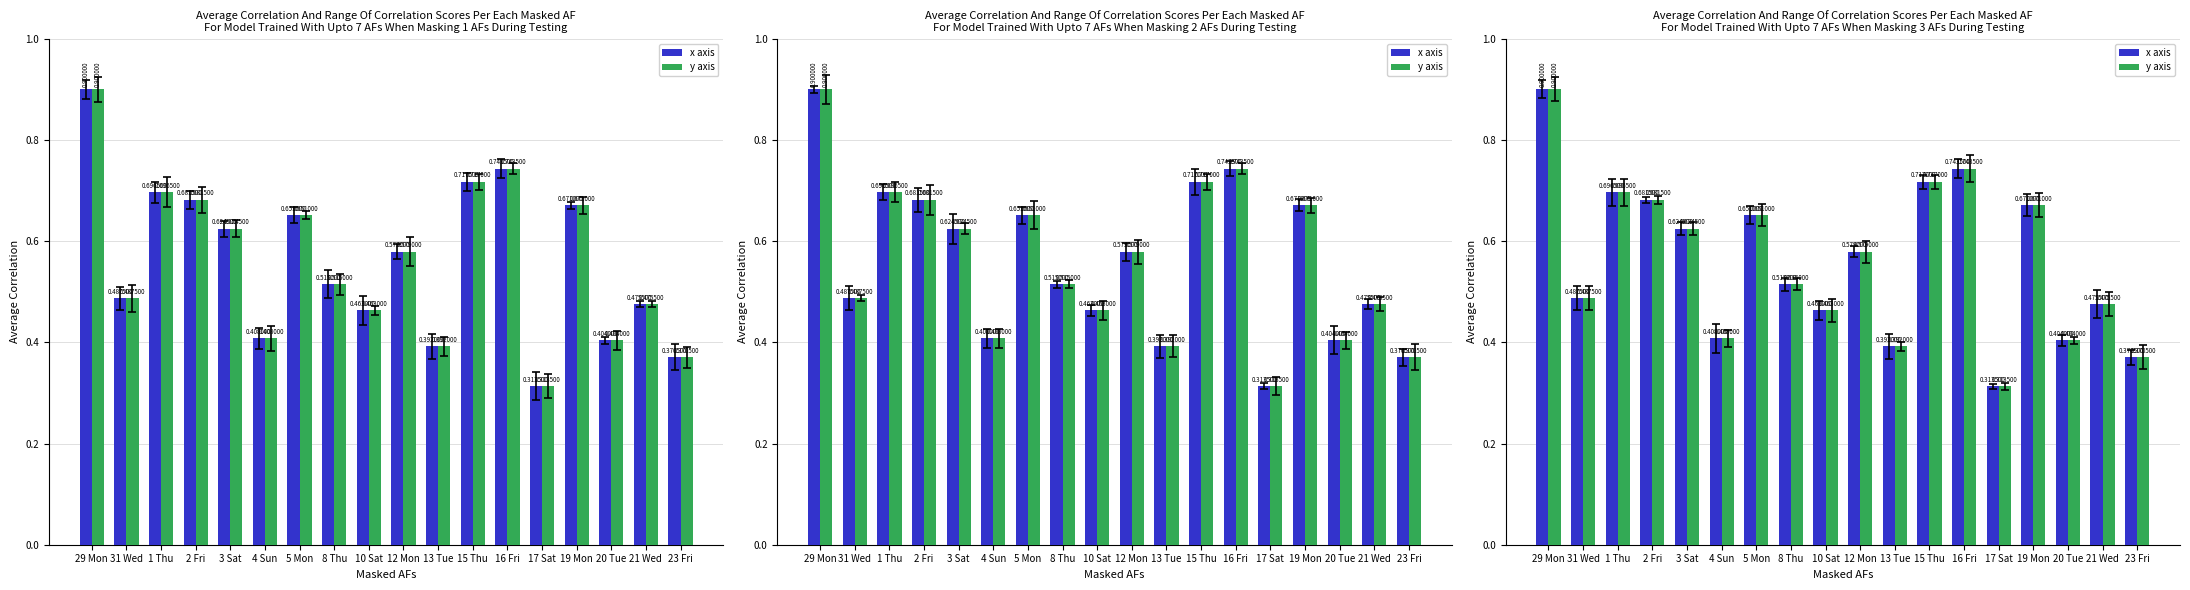

Are the bars horizontal?

No